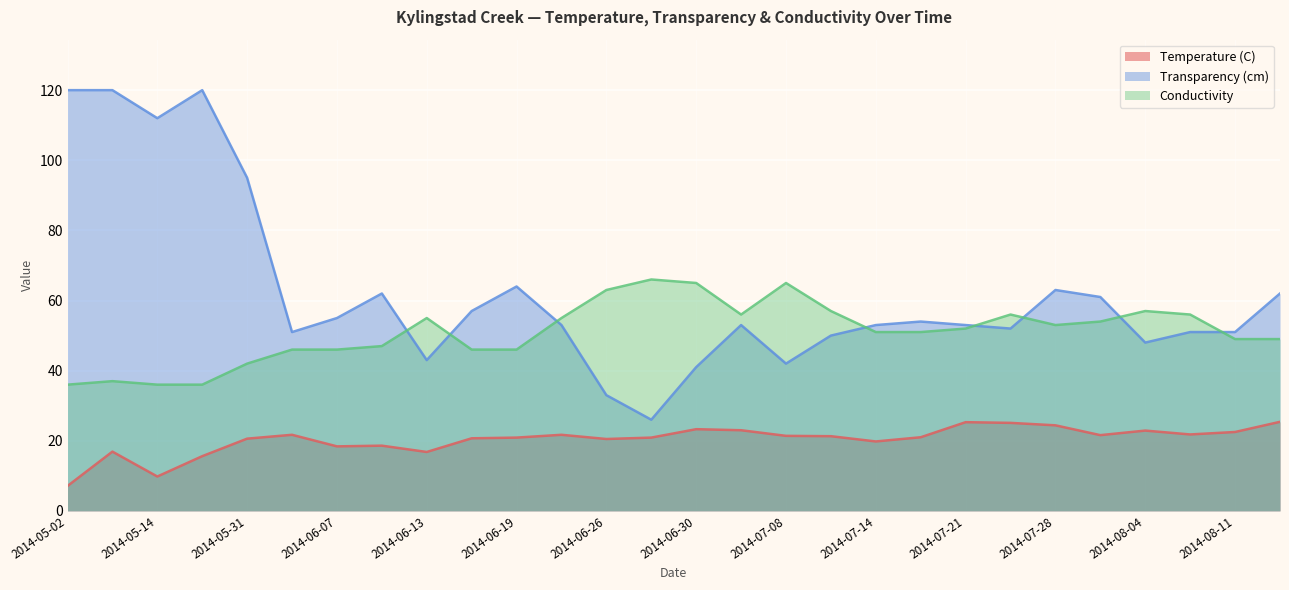

At which category does Transparency (cm) reach its first local valley?

2014-05-14